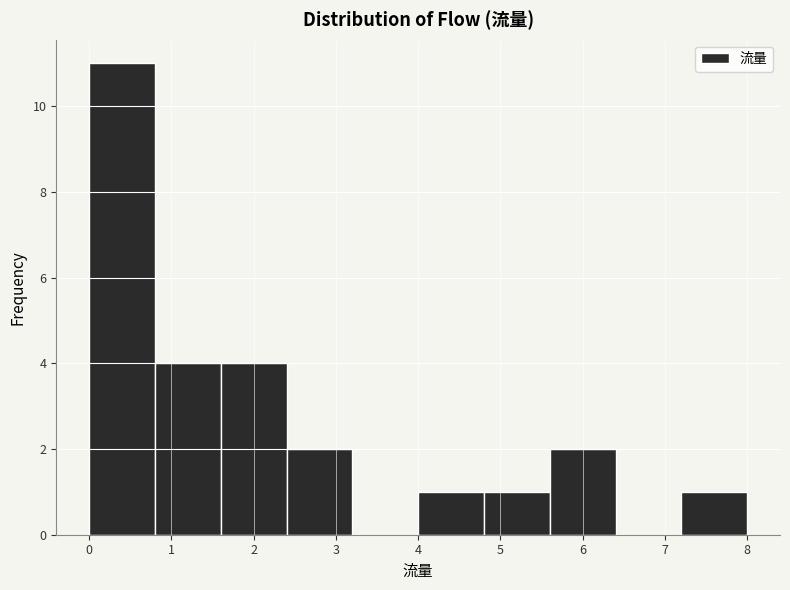

Reading left to right, list every bar in this chart as the range it spans on the x-axis followed by its height. The values are not printed on the chart, so give them approximately, as read against the axis.

0.0 to 0.8: 11
0.8 to 1.6: 4
1.6 to 2.4: 4
2.4 to 3.2: 2
3.2 to 4.0: 0
4.0 to 4.8: 1
4.8 to 5.6: 1
5.6 to 6.4: 2
6.4 to 7.2: 0
7.2 to 8.0: 1